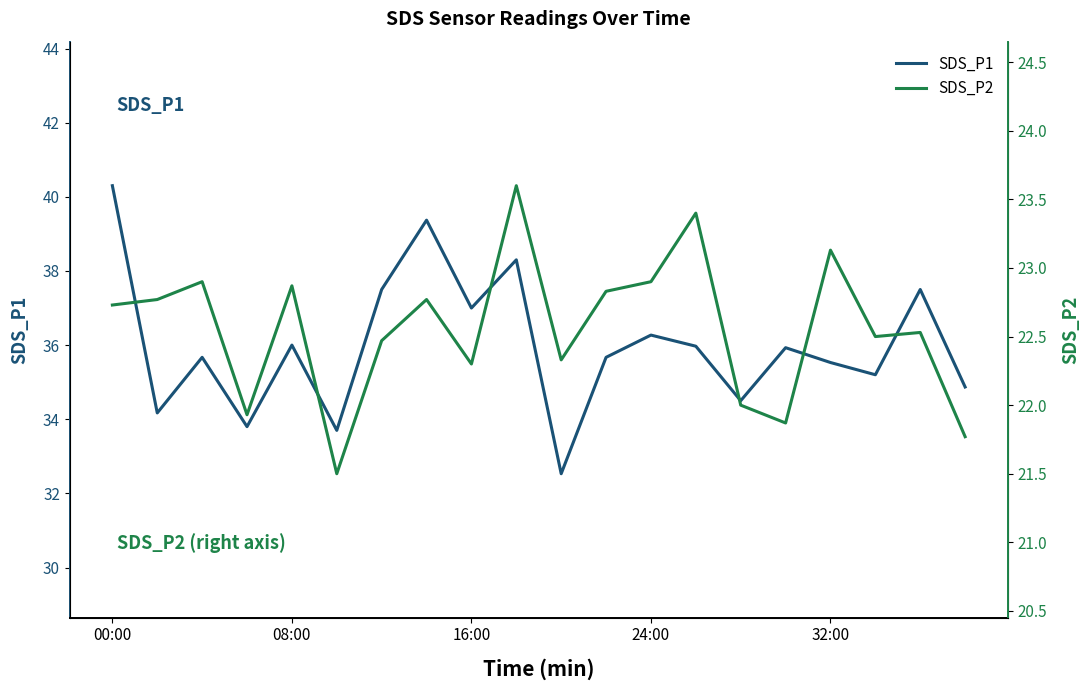

True or false: SDS_P1 has a value of 36.0 at 08:00.

True